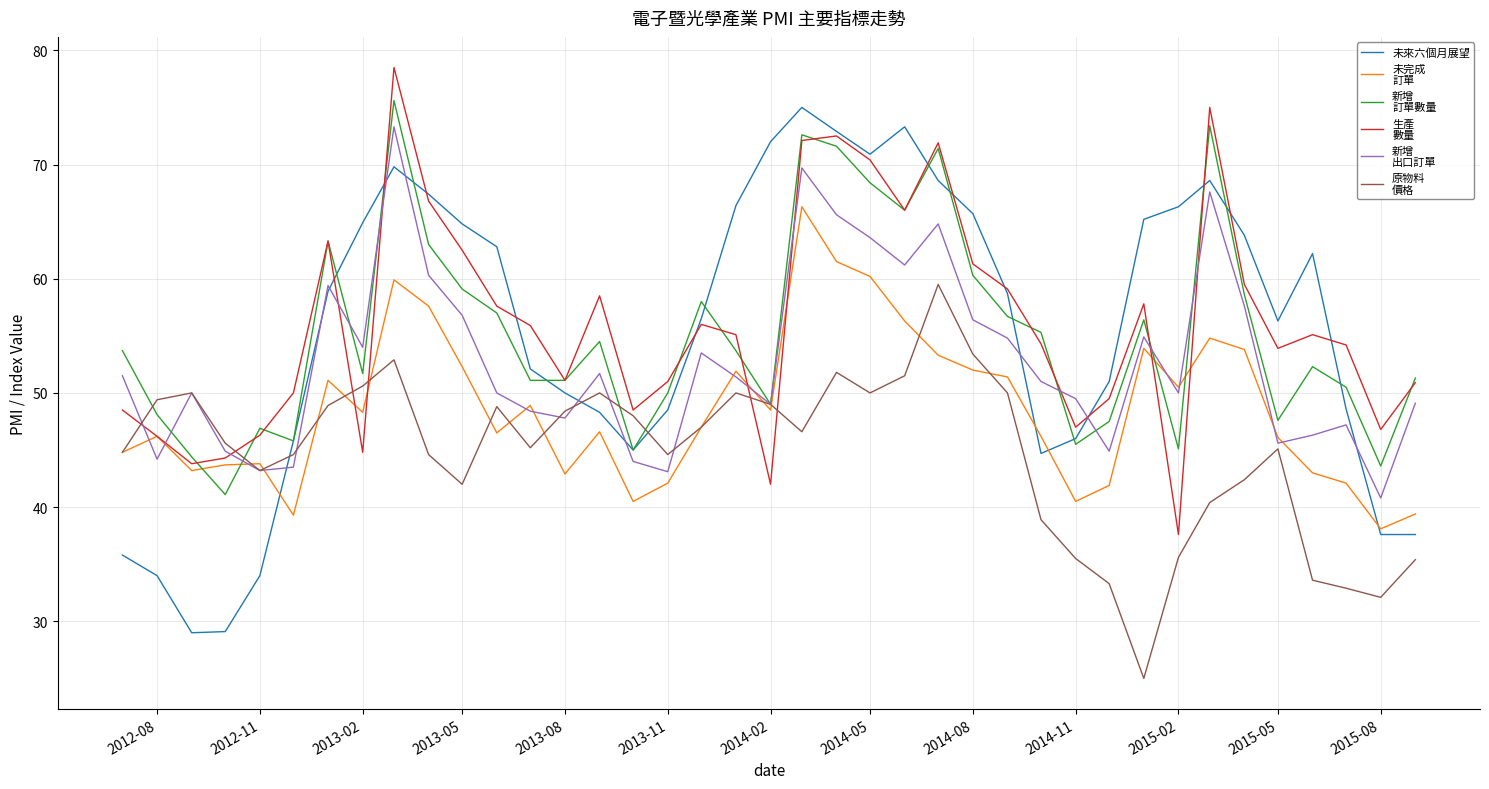

What is the maximum value shown in the chart?

78.5